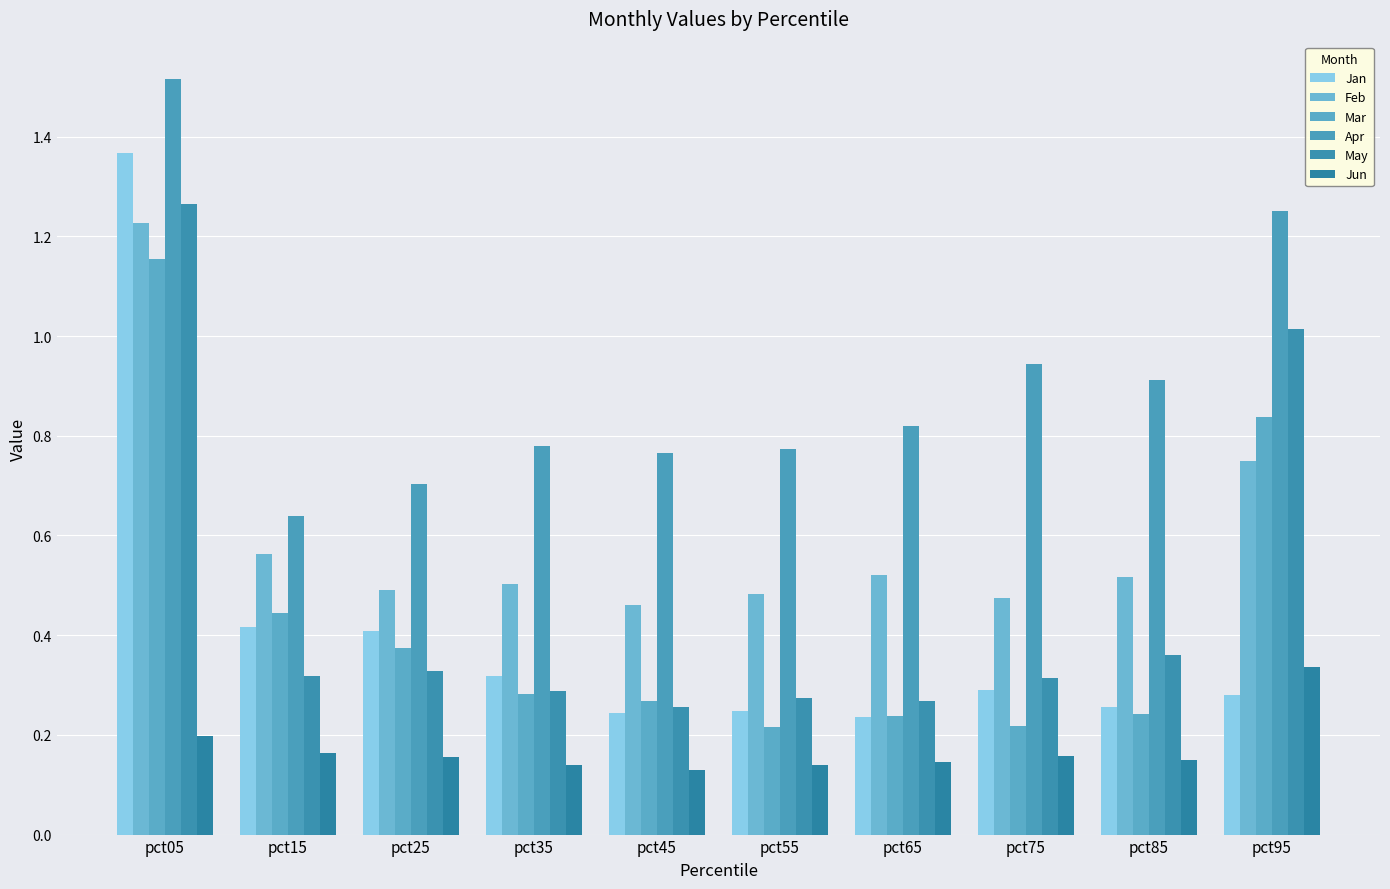

At which category is the sum across all series the highest?

pct05